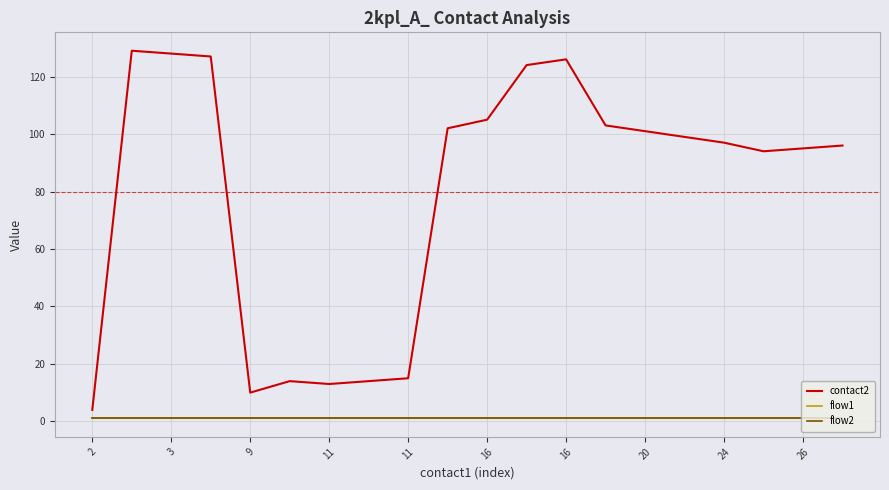

At which category does contact2 reach its first local peak?

3